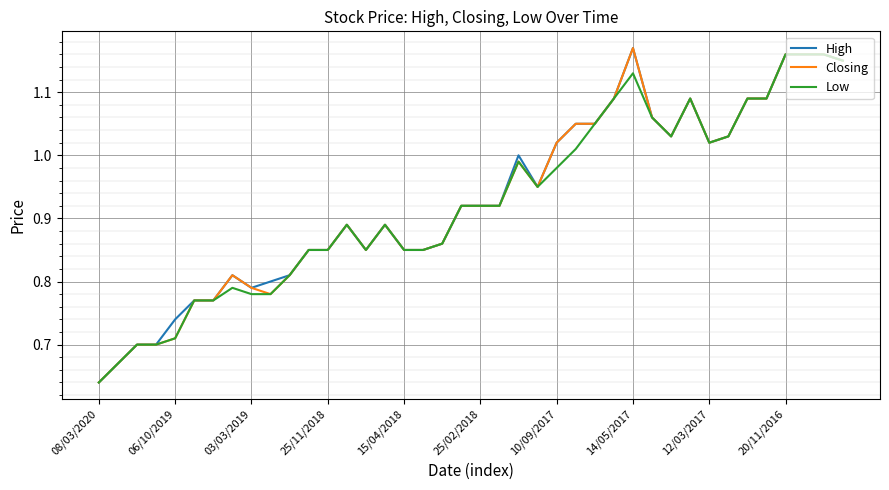

Does the chart display data point markers on the line(s)?

No